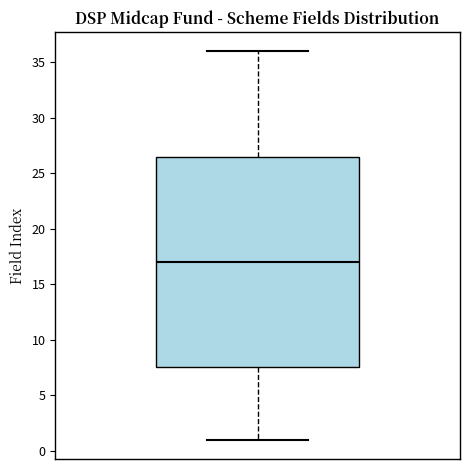

Transcribe this box plot: give where the median line is, the range the box spans, and where the two whiskers end, as read against the y-axis. The values are not printed on the chart, so give them approximately, as read against the axis.

median 17.0, box 7.5 to 26.5, whiskers 1.0 to 36.0